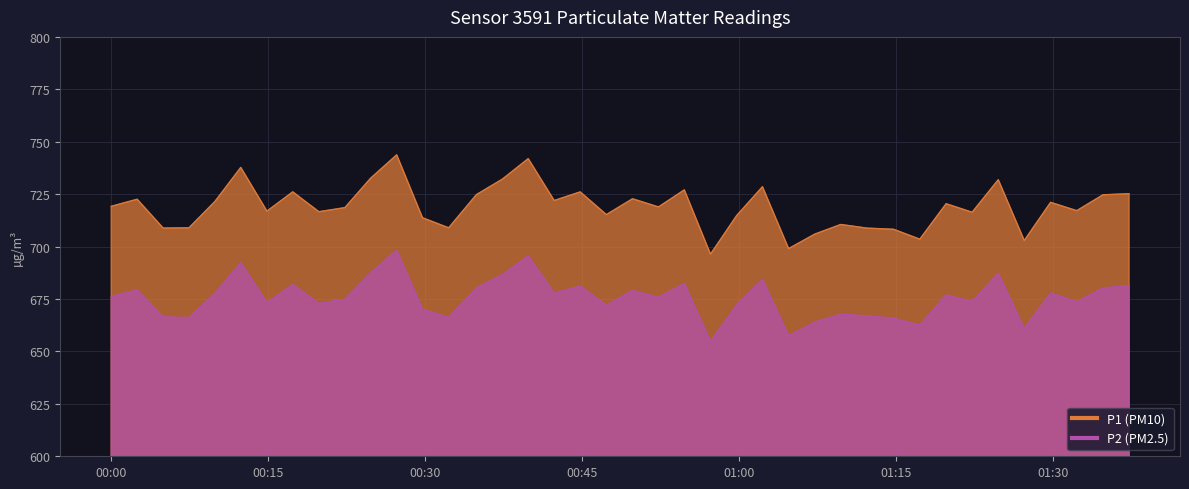

Is the value of P1 at 23 greater than the value of P2 at 37?

Yes